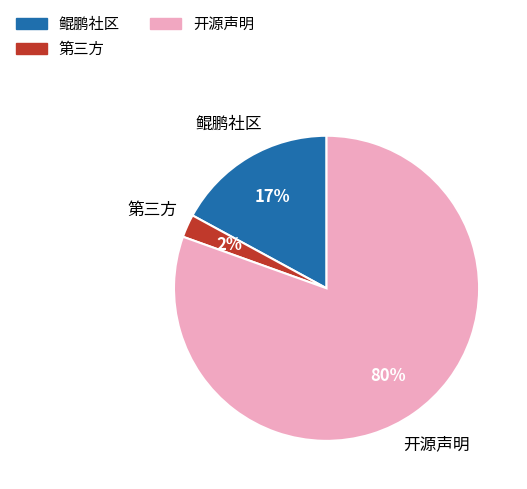

To the nearest percent, what percentage of the pie is 第三方?

2%